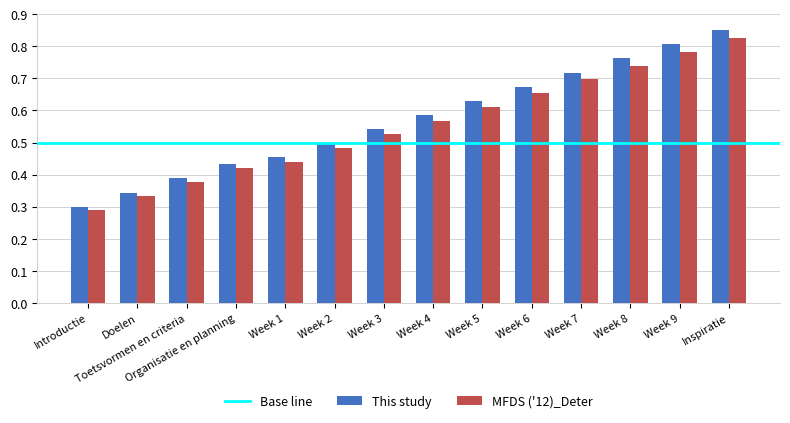

Which series has the widest spread of values?

This study